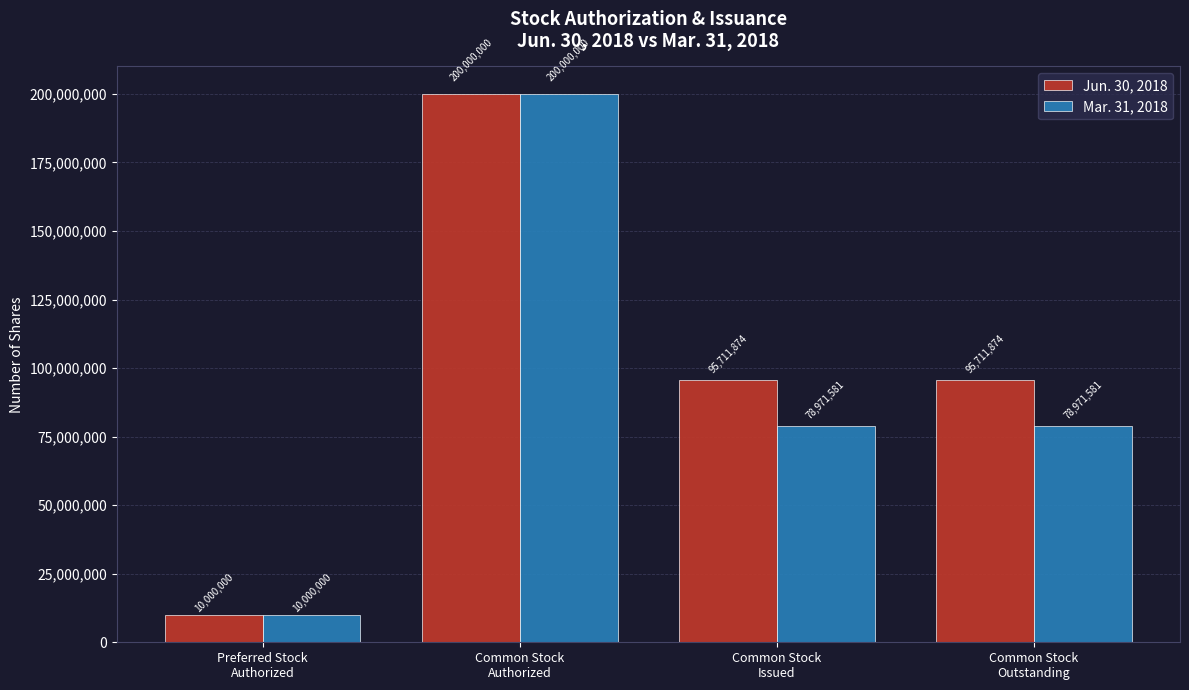

How many distinct data groups are displayed?

2